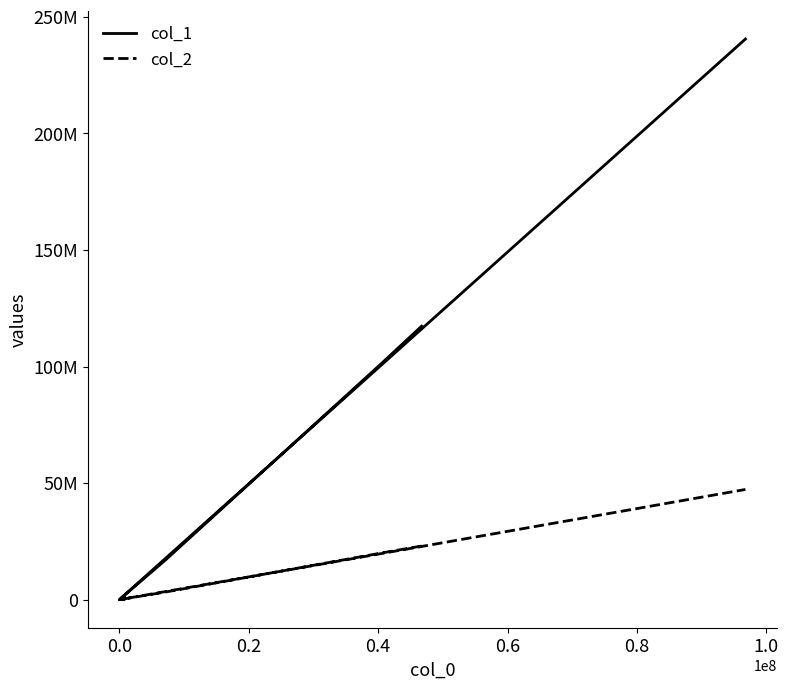

True or false: col_1 and col_2 intersect in this chart.

False